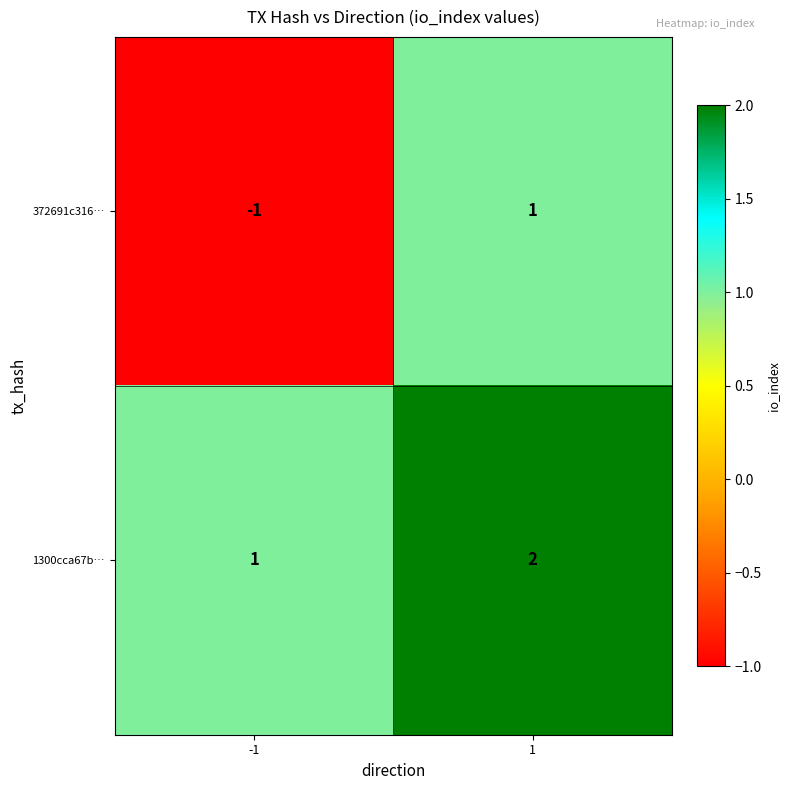

Reading left to right, extract all data points from this chart.

372691c316…: -1=-1	1=1
1300cca67b…: -1=1	1=2